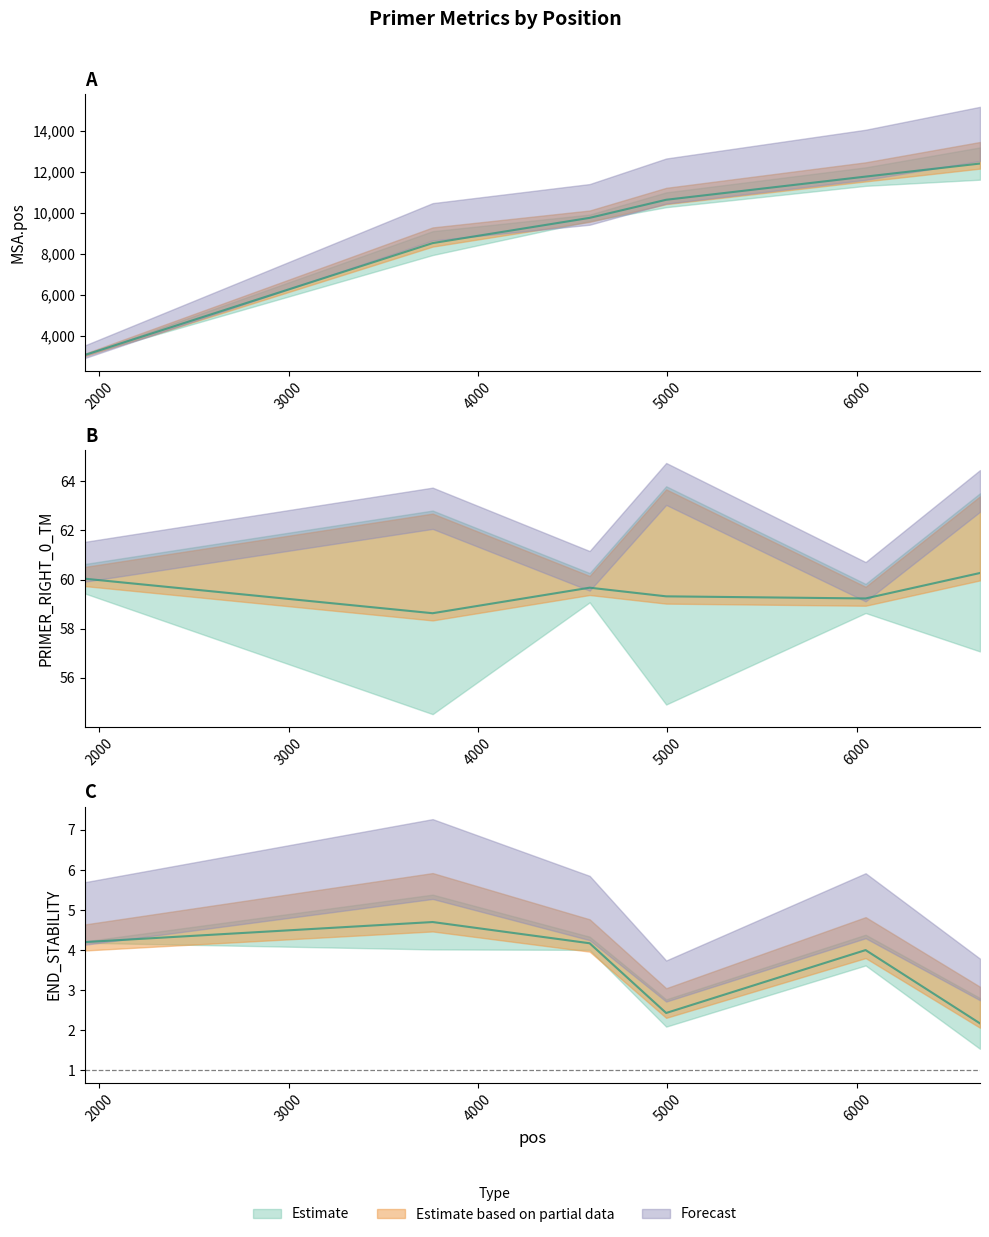

Rank the series by their maximum value, from lowest to highest.

PRIMER_RIGHT_0_END_STABILITY, PRIMER_RIGHT_0_TM, MSA.pos